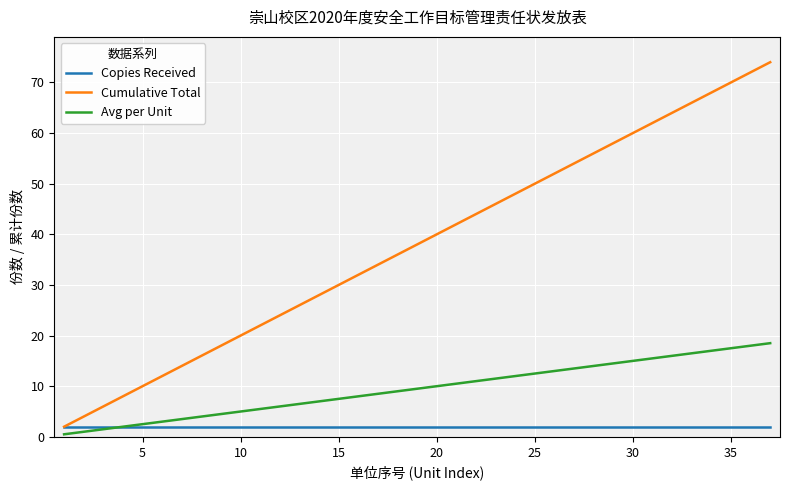

What is the greatest value displayed?

74.0